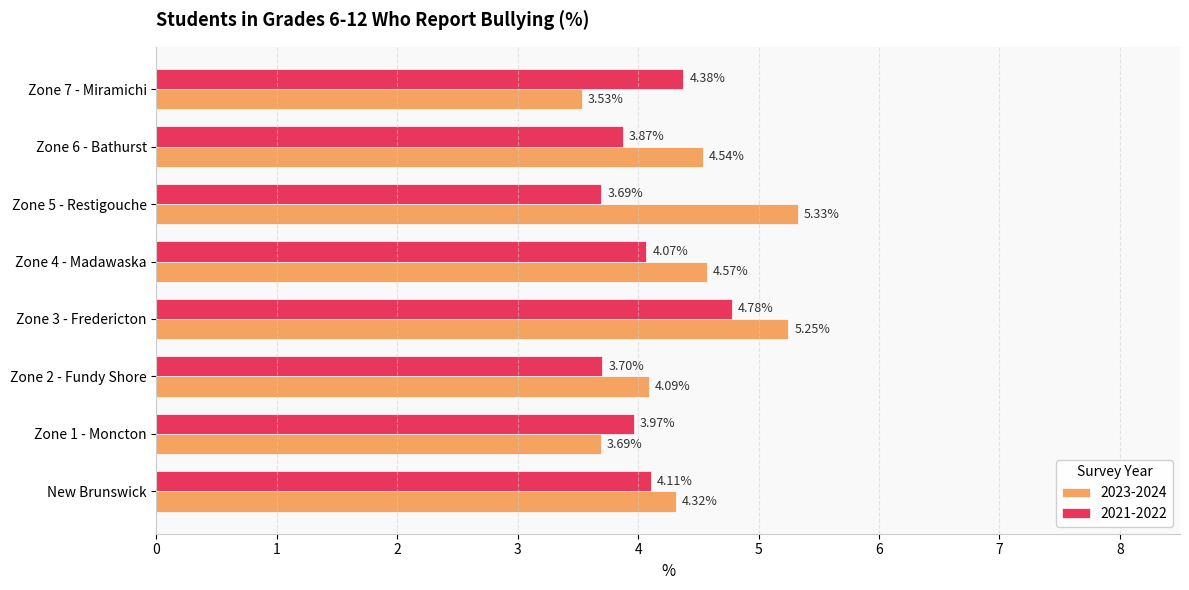

List the series in order of their peak value, highest first.

2023-2024, 2021-2022